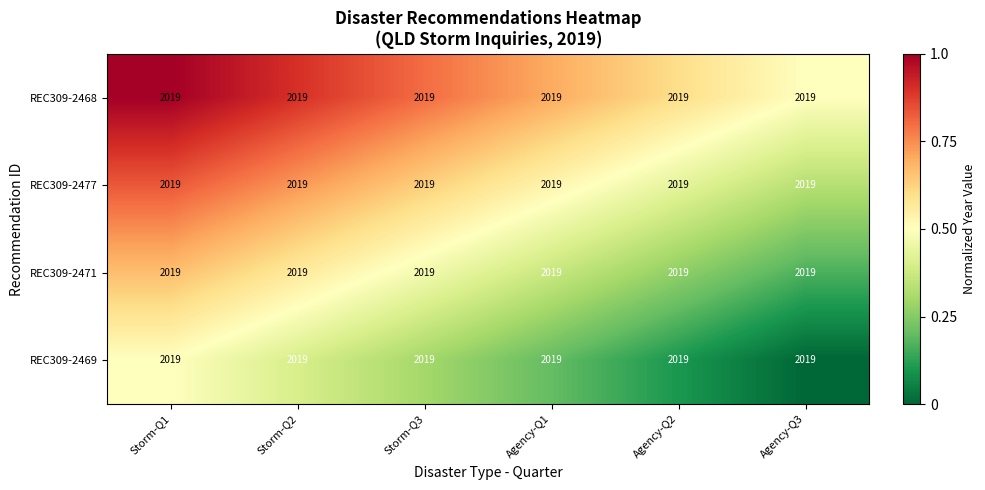

Which series has the largest total across all categories?

REC309-2468